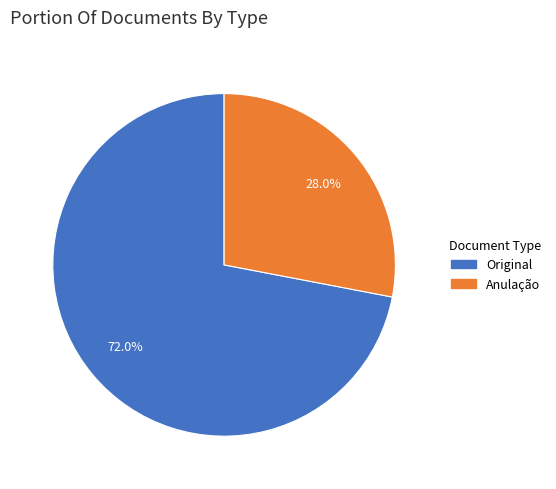

Is there a majority slice in this chart?

Yes